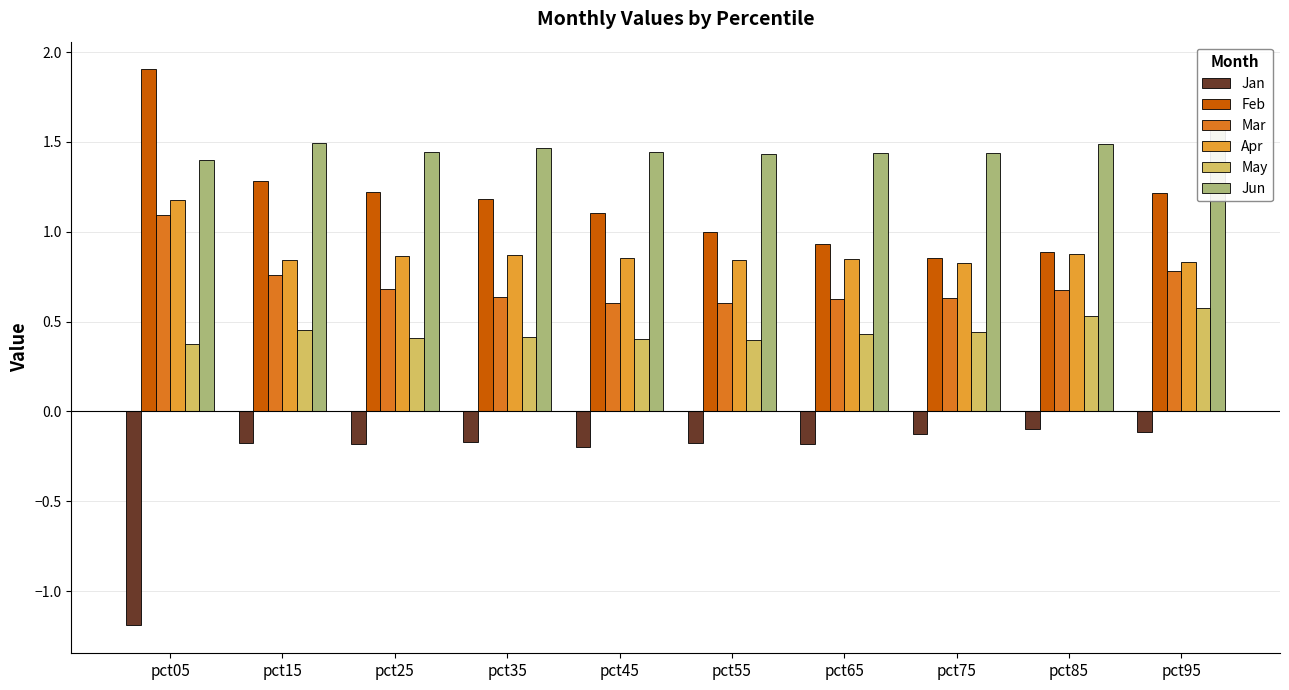

What is the value of the Jun bar at the 4th from the left?

1.5